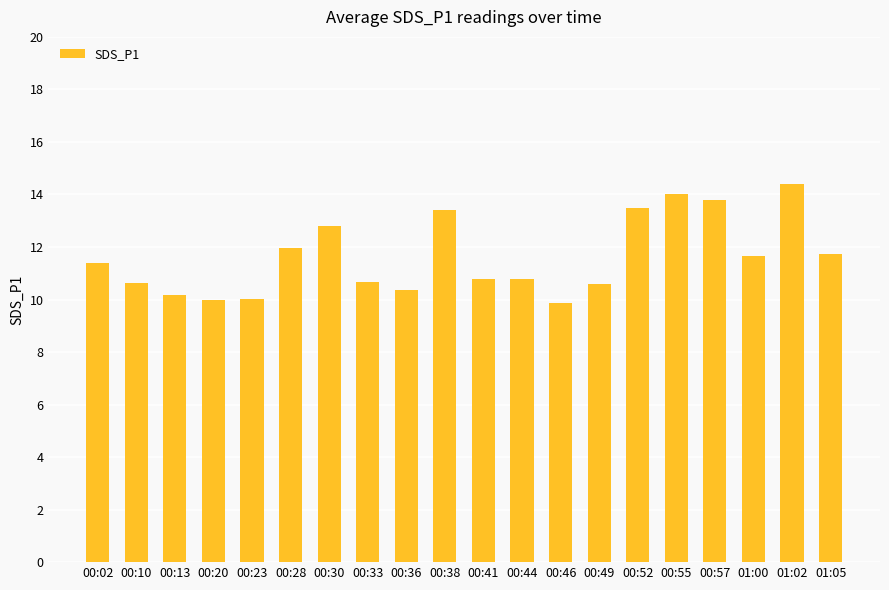

What is the minimum value shown in the chart?

9.9